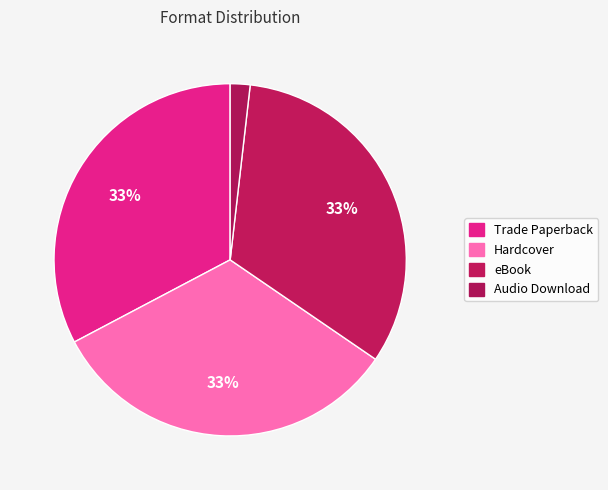

How many segments does this pie chart have?

4